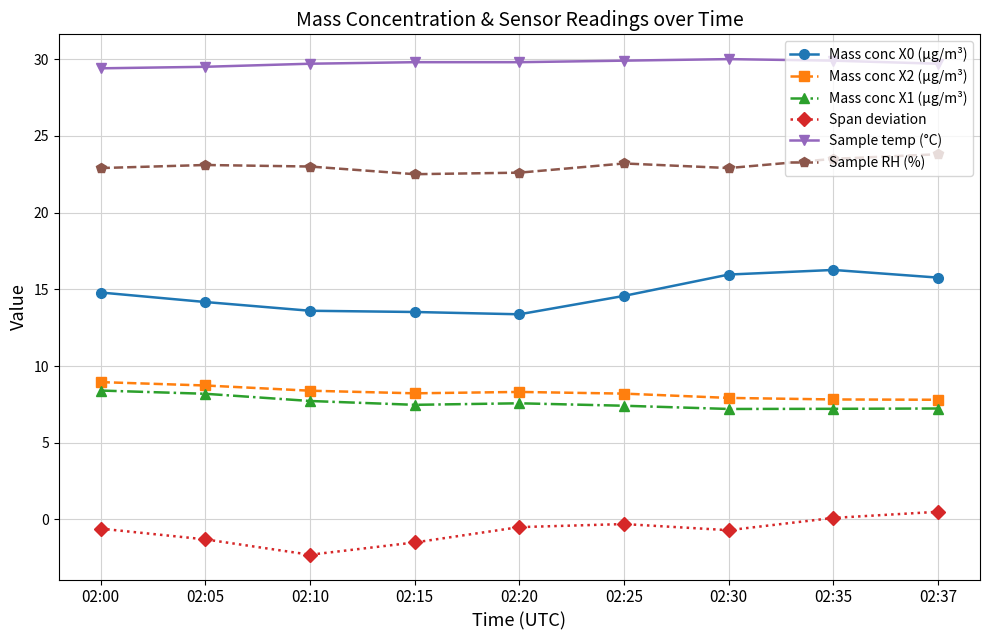

What is the spread (max minus min) of values at 02:10?

32.0